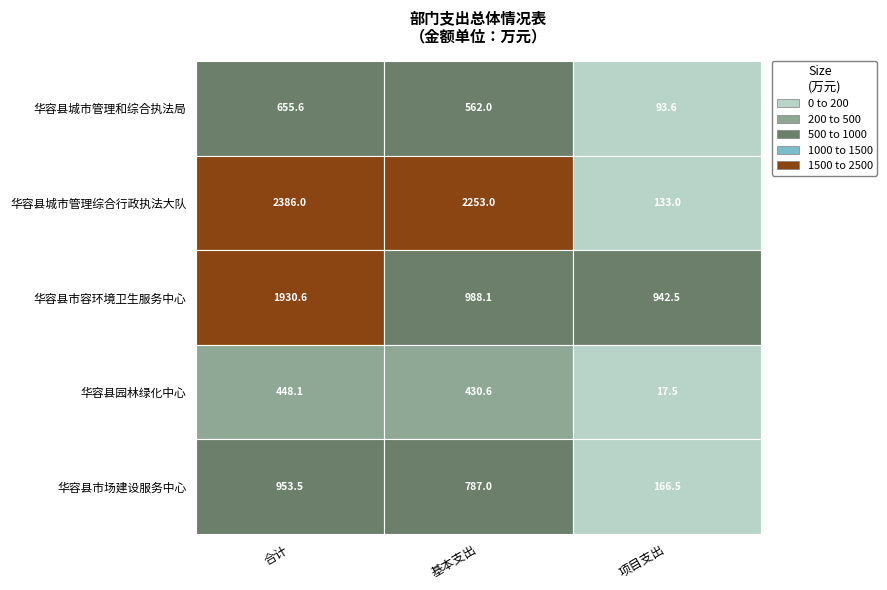

Reading left to right, extract all data points from this chart.

华容县城市管理和综合执法局: 655.6	562.0	93.6
华容县城市管理综合行政执法大队: 2386.0	2253.0	133.0
华容县市容环境卫生服务中心: 1930.6	988.1	942.5
华容县园林绿化中心: 448.1	430.6	17.5
华容县市场建设服务中心: 953.5	787.0	166.5